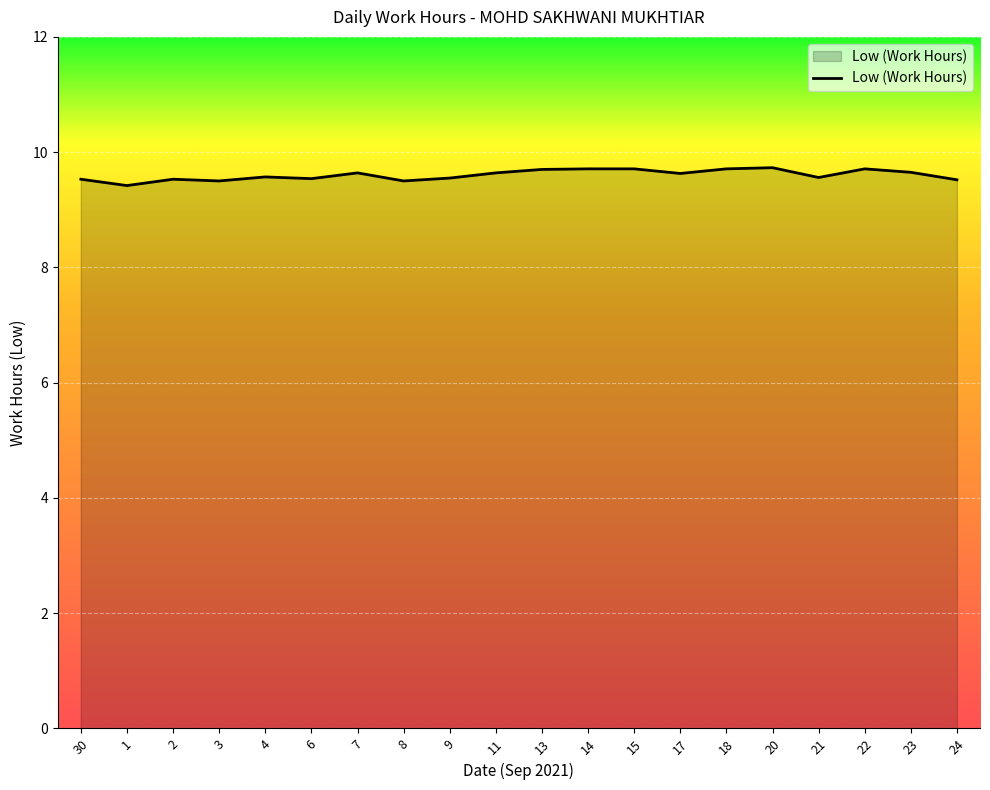

Count the values in the range 9 to 10.

20